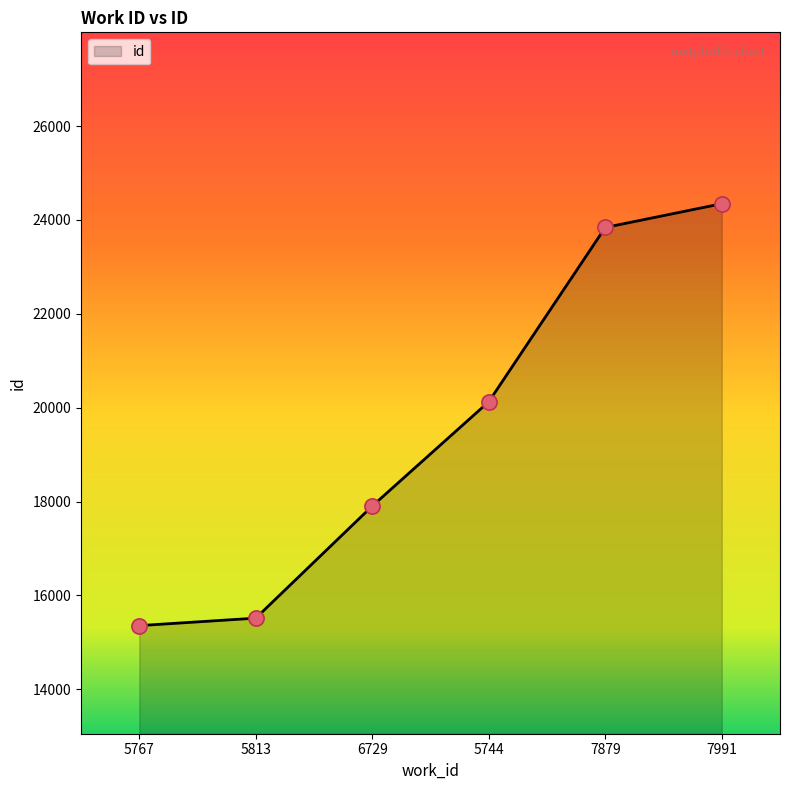

Between 5744 and 5767, which is larger?

5744